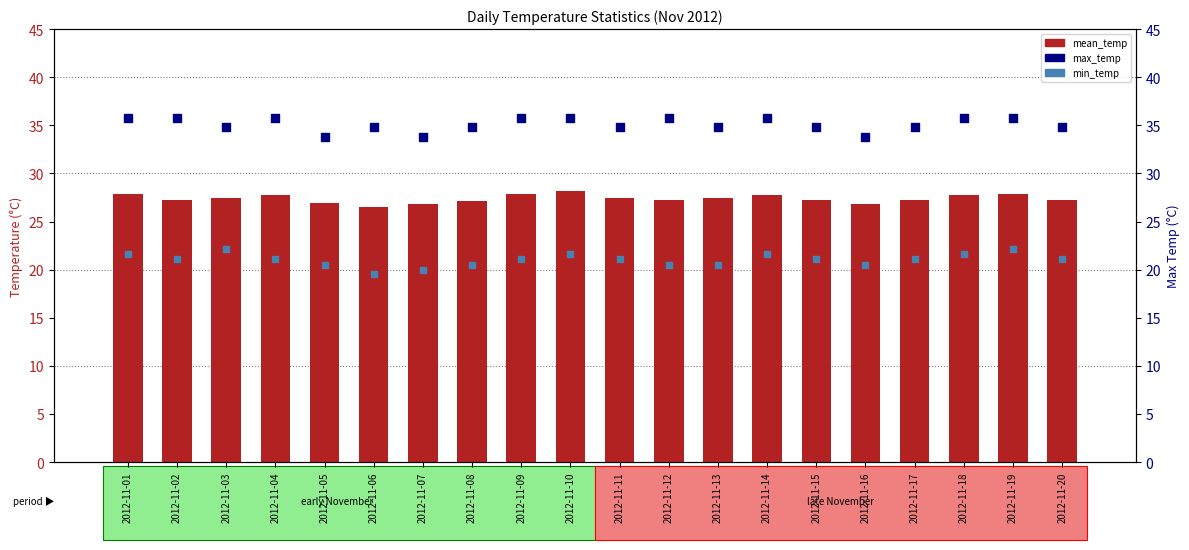

What are all the series names shown in the legend?

mean_temp, max_temp, min_temp